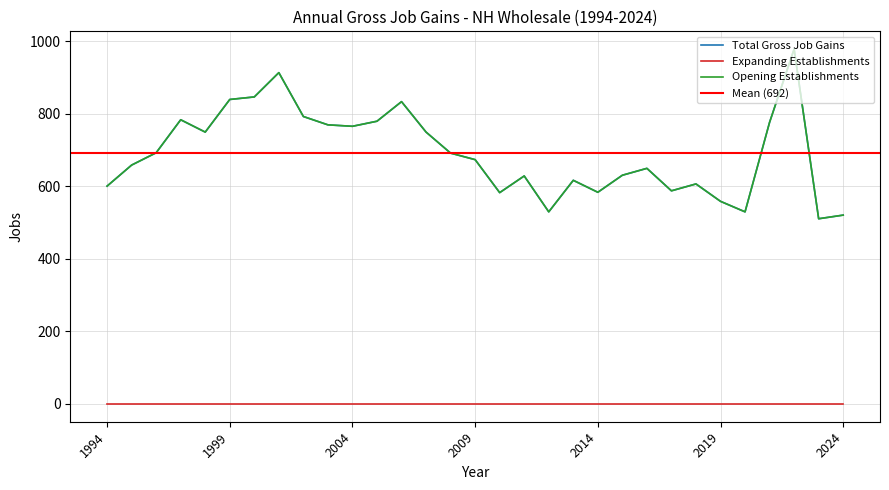

Read the Total Gross Job Gains value at 2018.

607